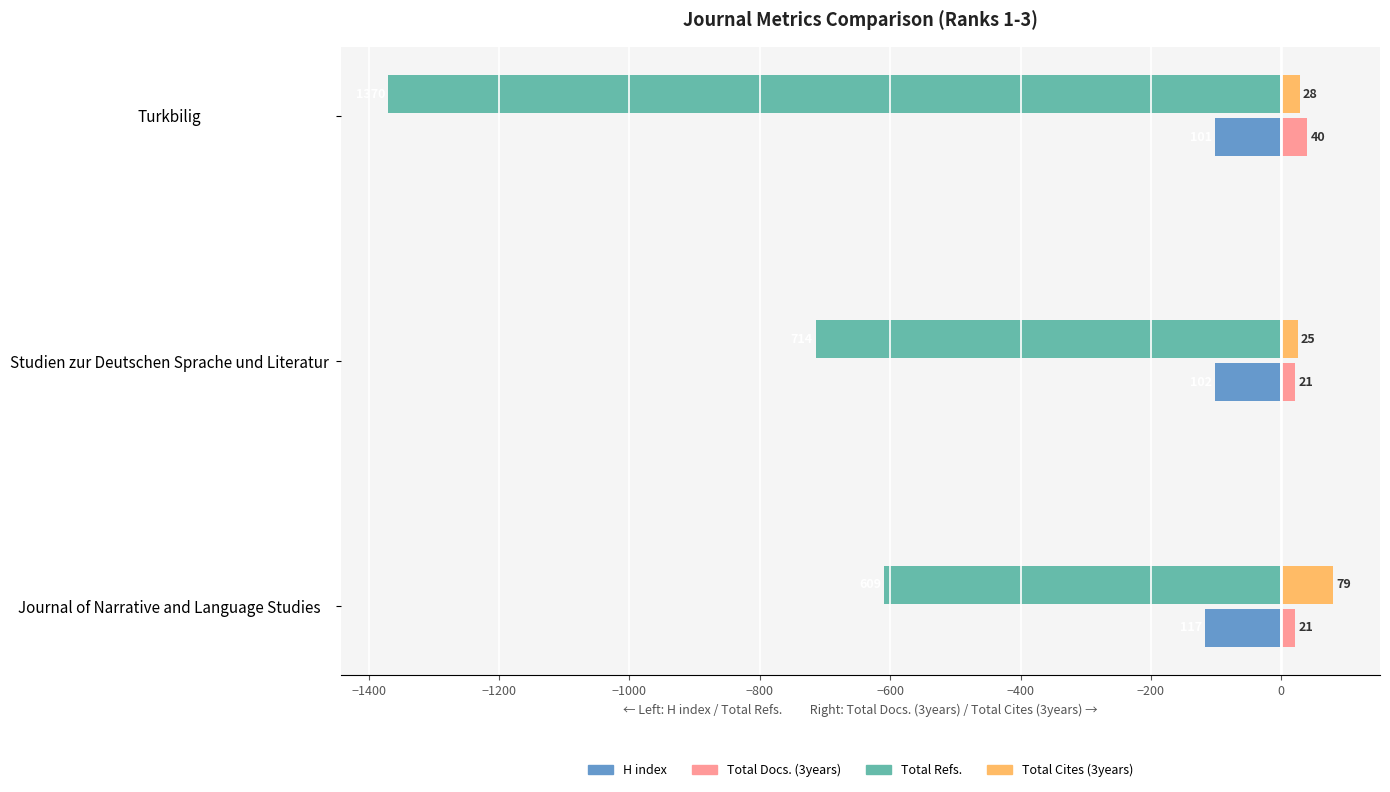

What are all the series names shown in the legend?

H index, Total Docs. (3years), Total Refs., Total Cites (3years)